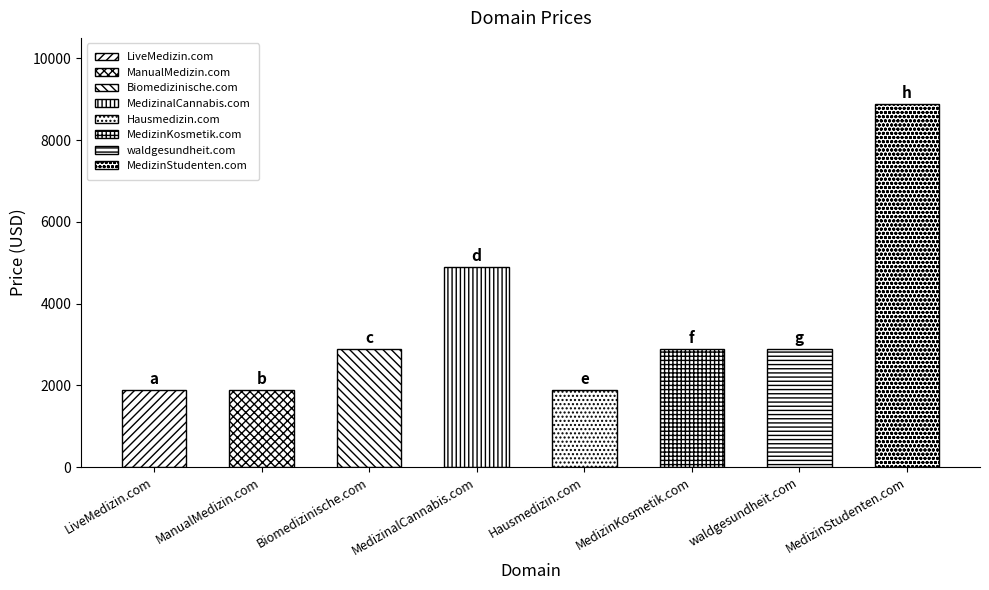

Reading left to right, extract all data points from this chart.

1888	1888	2888	4888	1888	2888	2888	8888